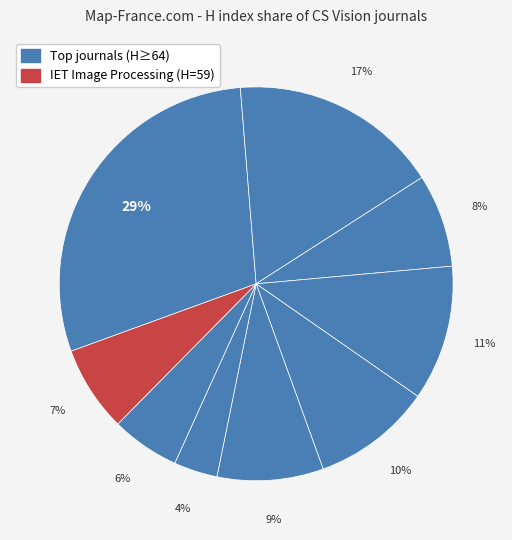

Which slice is the largest?

Pattern Recognition